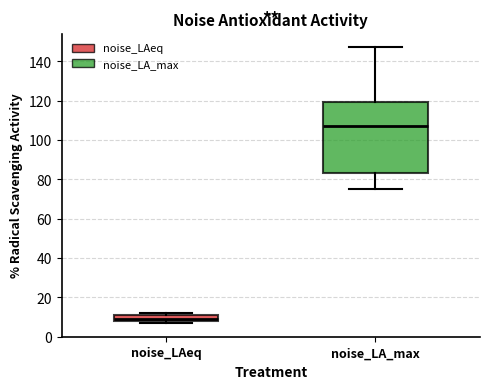

Reading left to right, transcribe this box plot: for each box, give where its median line is, the range the box spans, and where its two whiskers end, as read against the y-axis. The values are not printed on the chart, so give them approximately, as read against the axis.

noise_LAeq: median 10, box 8 to 12, whiskers 8 (just below the box's lower edge) to 12 (just above the box's upper edge)
noise_LA_max: median 108, box 84 to 120, whiskers 76 to 148